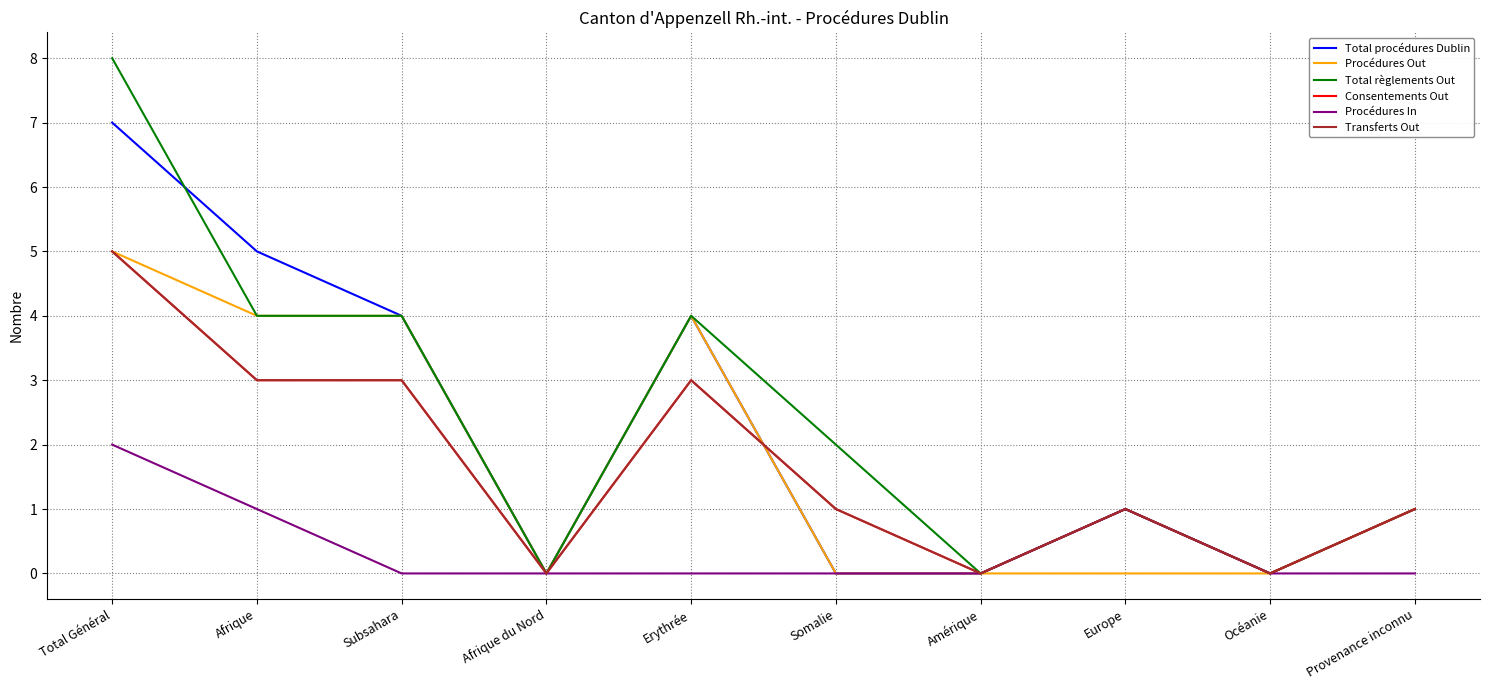

At which category does Transferts Out reach its first local valley?

Afrique du Nord